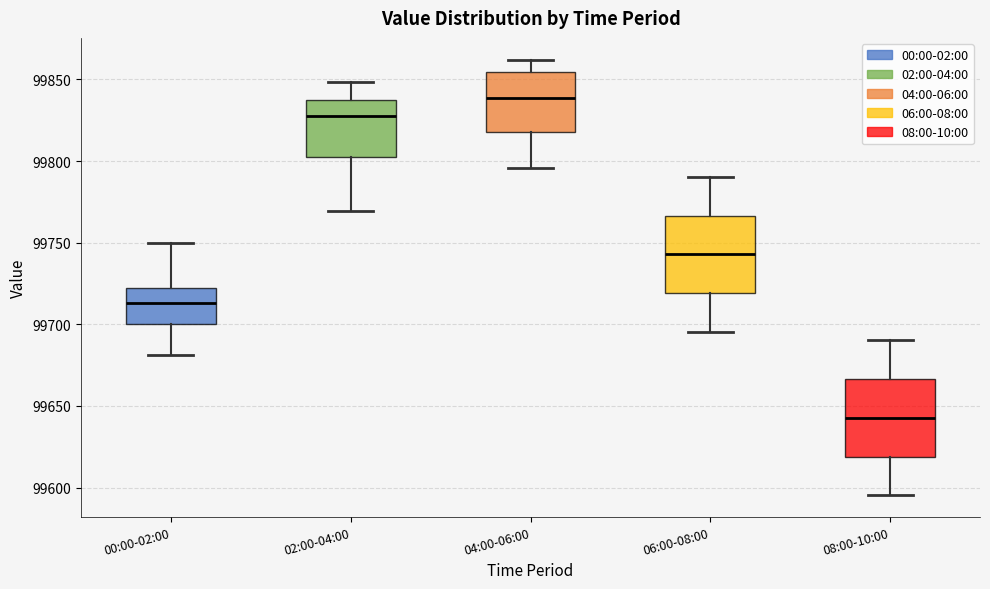

Reading left to right, transcribe this box plot: for each box, give where its median line is, the range the box spans, and where its two whiskers end, as read against the y-axis. The values are not printed on the chart, so give them approximately, as read against the axis.

00:00-02:00: median 99715, box 99700 to 99720, whiskers 99680 to 99750
02:00-04:00: median 99830, box 99800 to 99835, whiskers 99770 to 99850
04:00-06:00: median 99840, box 99820 to 99855, whiskers 99795 to 99860
06:00-08:00: median 99745, box 99720 to 99765, whiskers 99695 to 99790
08:00-10:00: median 99645, box 99620 to 99665, whiskers 99595 to 99690